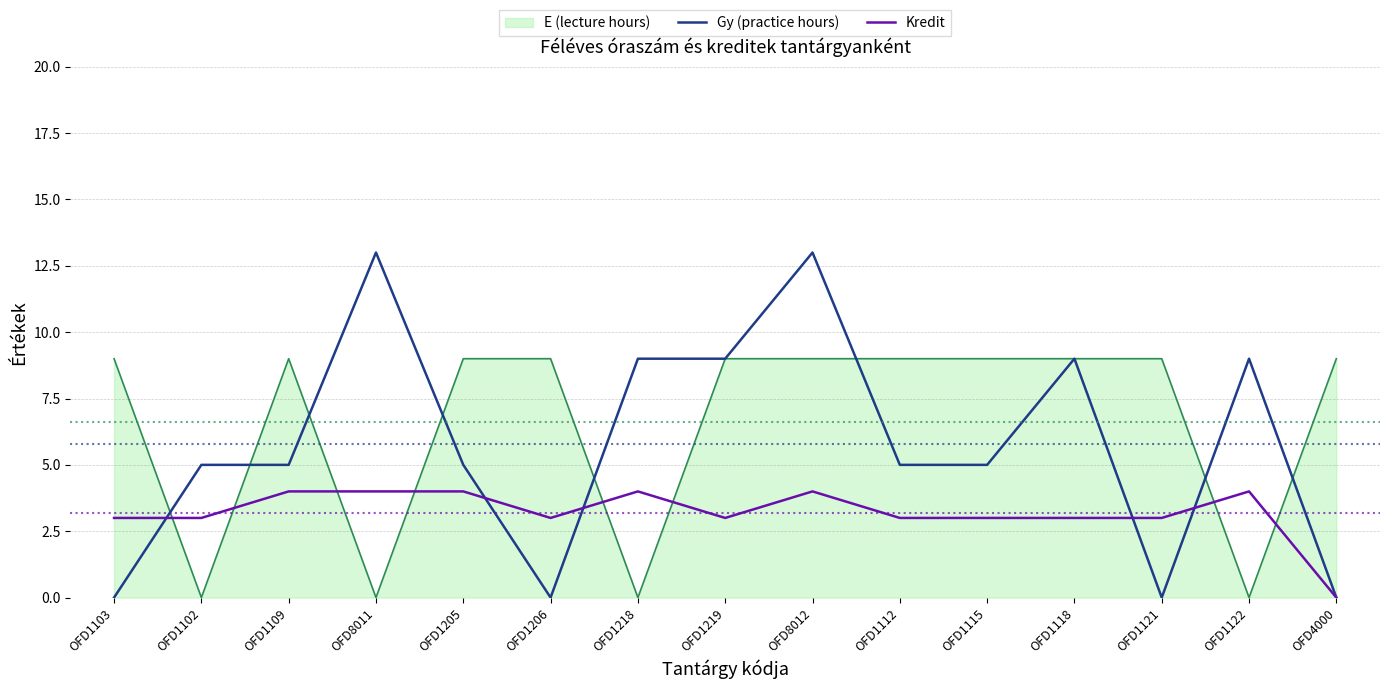

Which series has the widest spread of values?

Gy (practice hours)